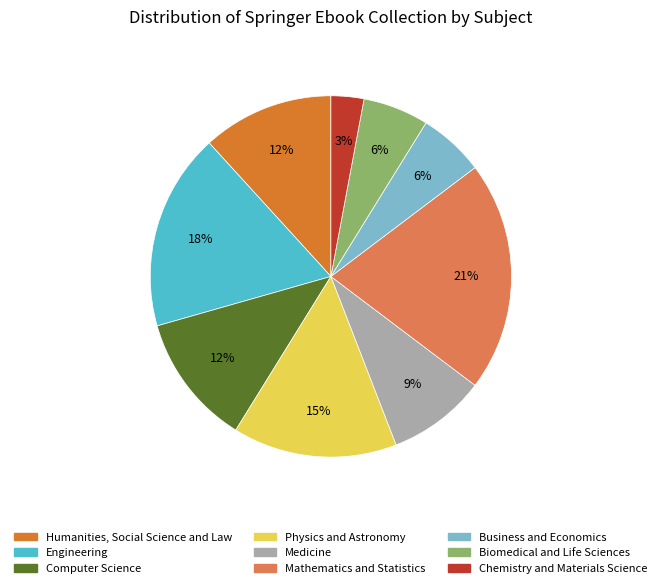

Is there a majority slice in this chart?

No